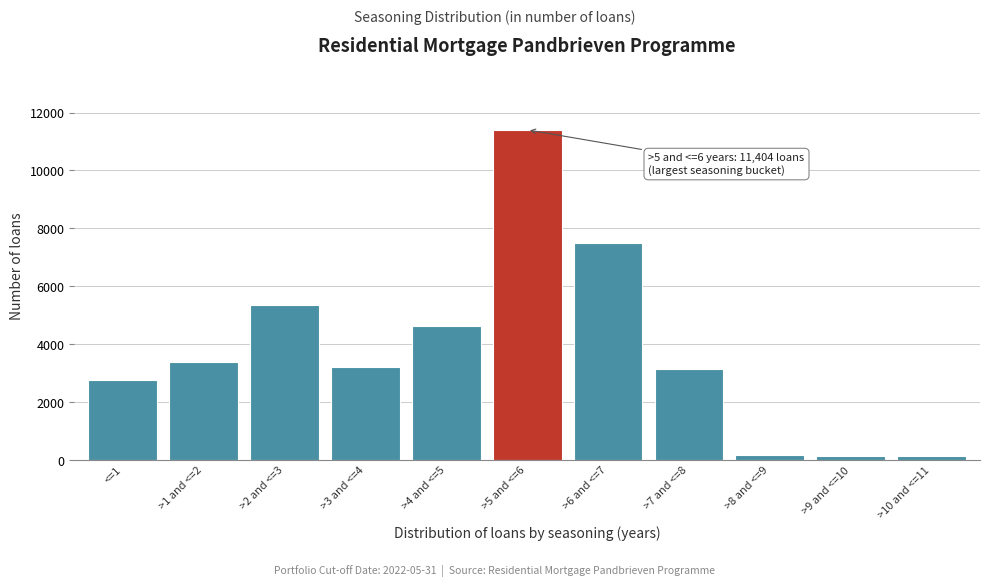

Where is the data nearest to the value 5764?

>2 and <=3